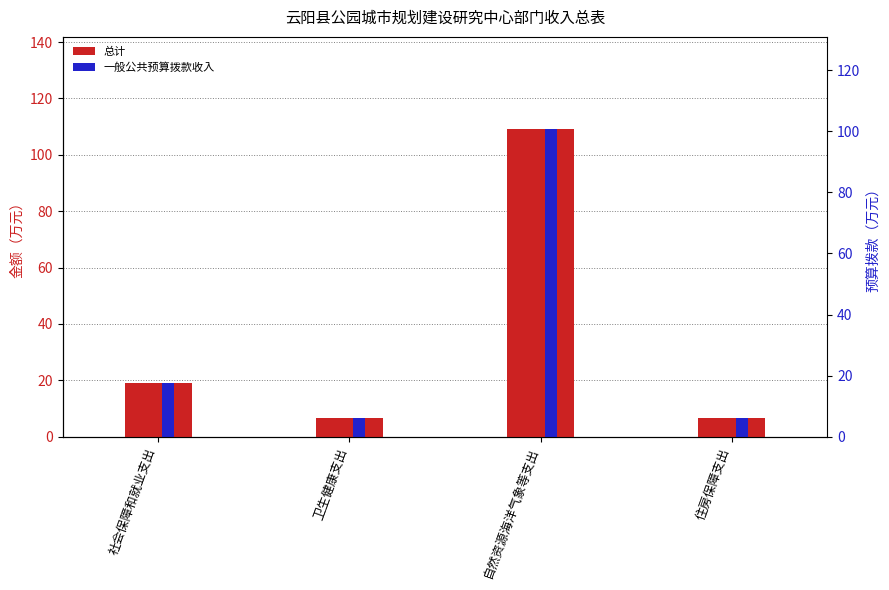

What is the label of the 4th bar from the right?

社会保障和就业支出